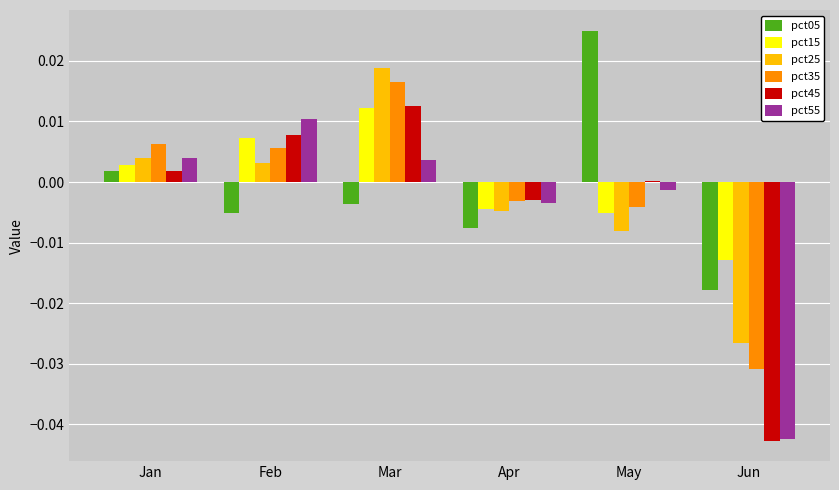

How many data points in pct15 are above 0?

3